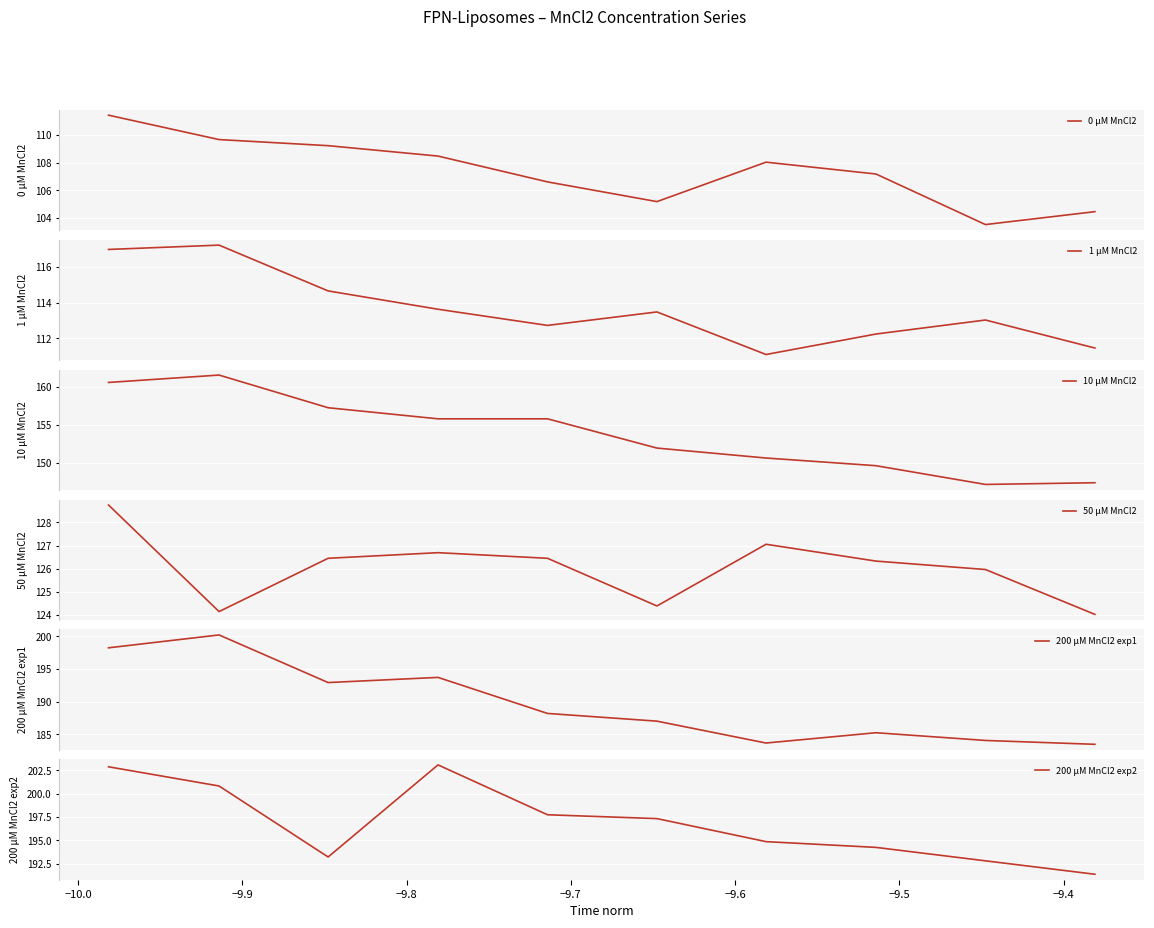

How many lines are shown in the chart?

6